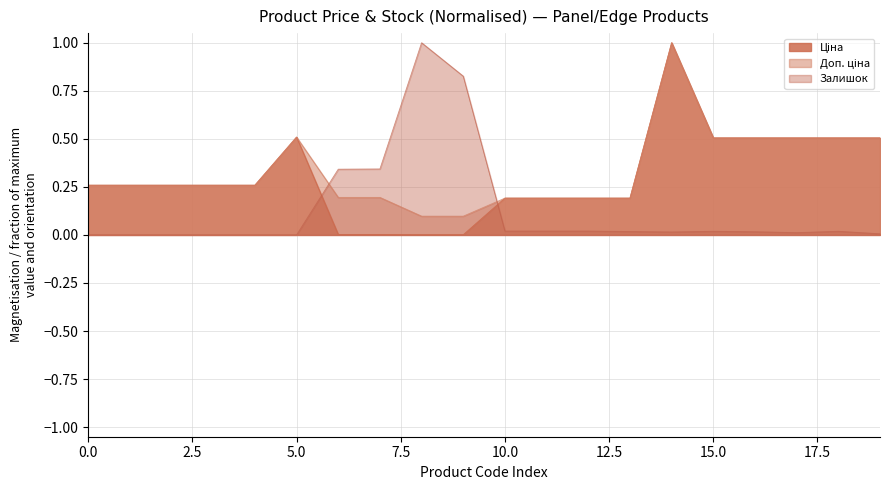

True or false: Доп. ціна and Ціна cross at least once.

False